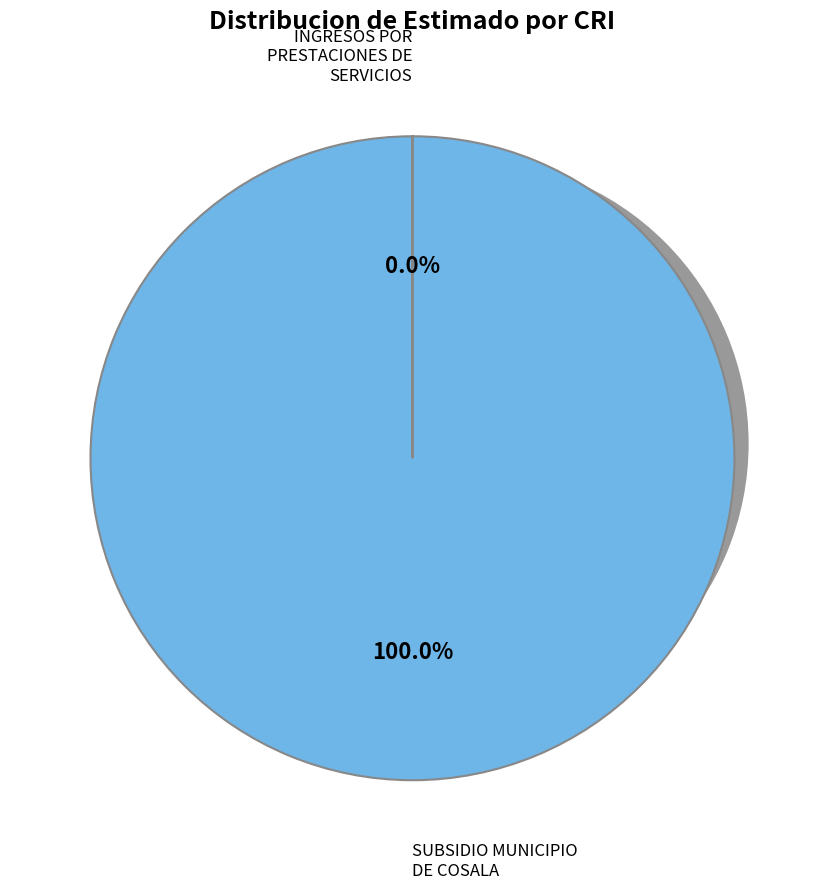

Count the number of slices in the pie.

2